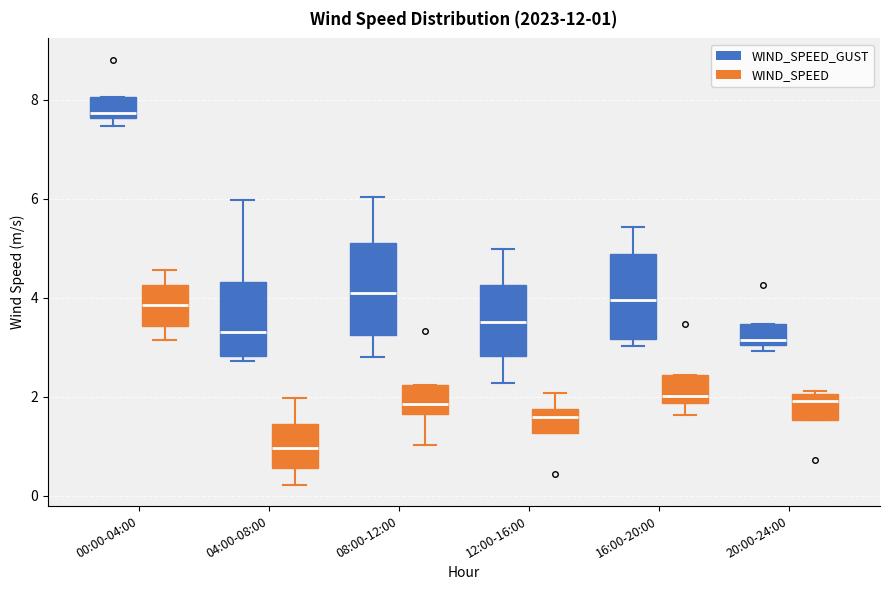

Which box has the highest median line?

00:00-04:00 (WIND_SPEED_GUST)